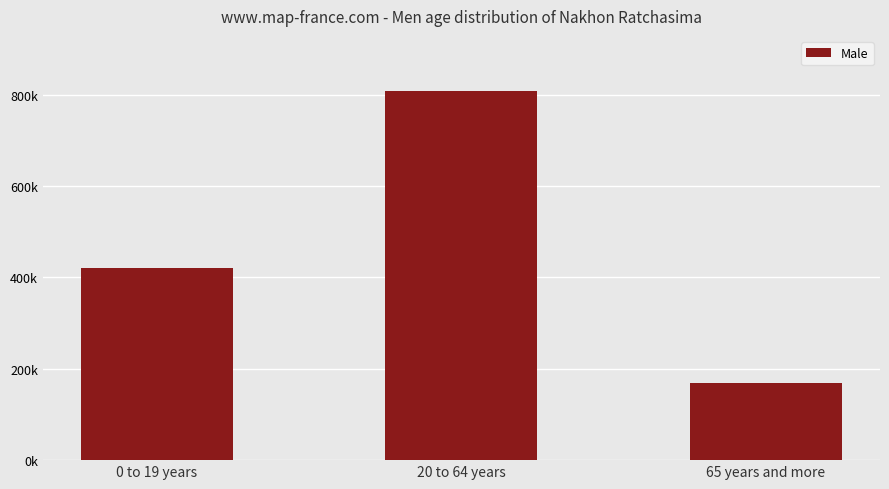

What is the label of the 3rd bar from the right?

0 to 19 years